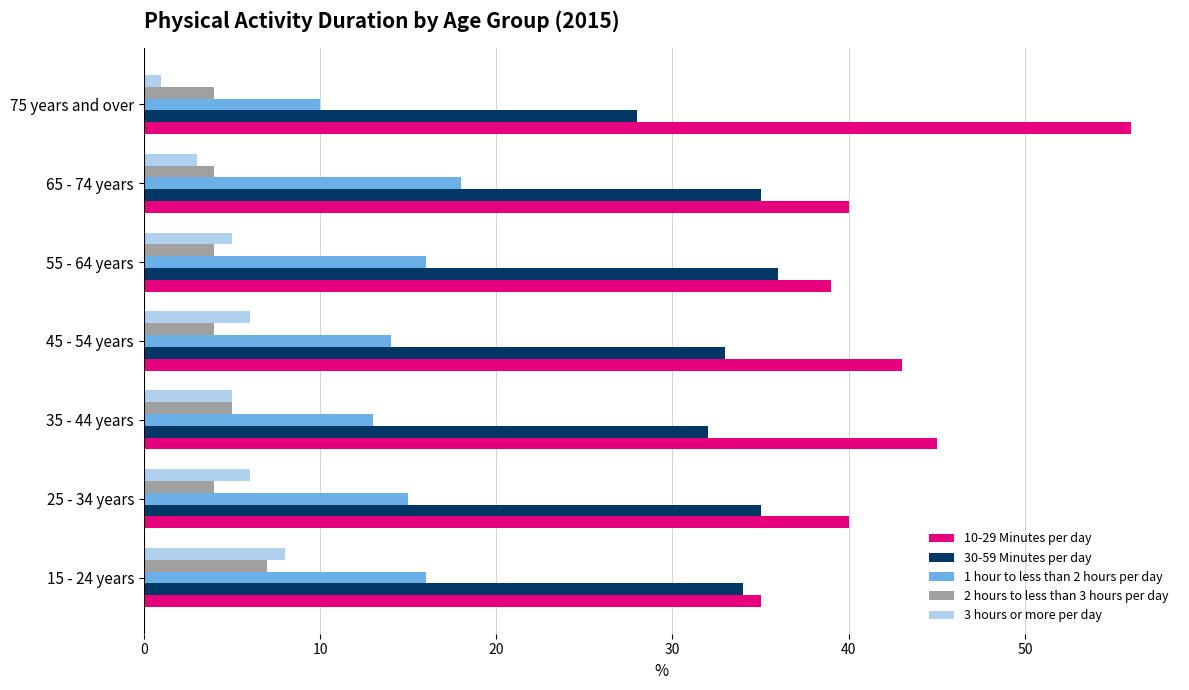

What is the average value of the 30-59 Minutes per day series?

33